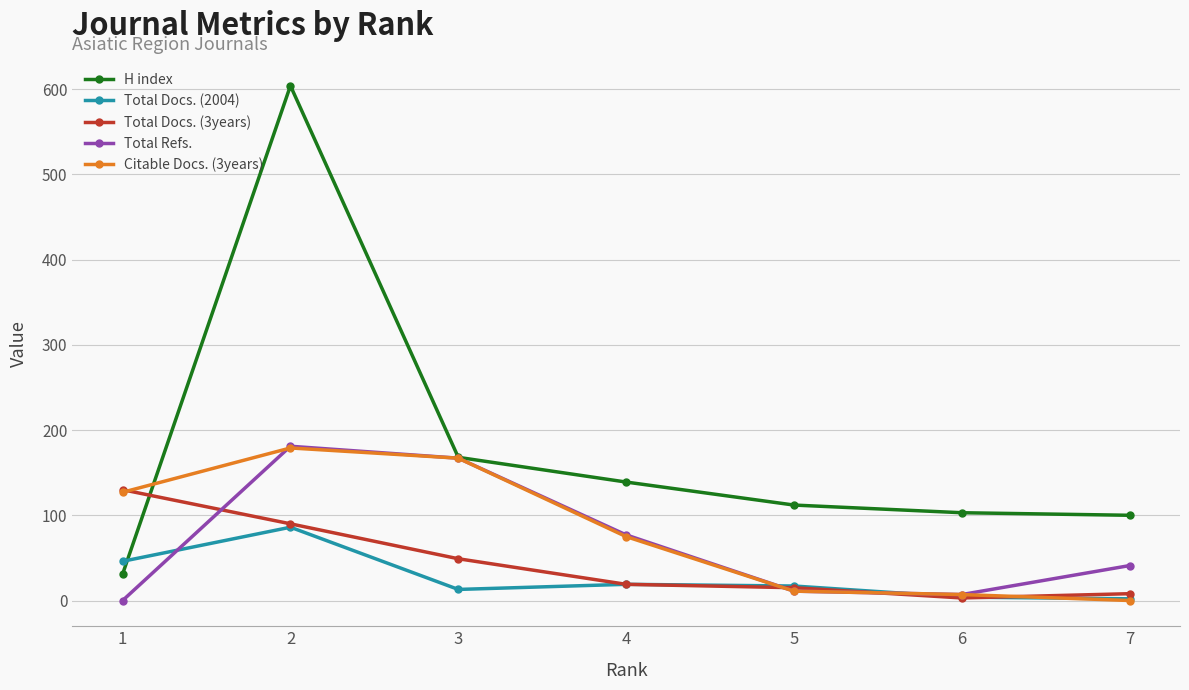

Is the value of H index at 5 greater than the value of Citable Docs. (3years) at 5?

Yes